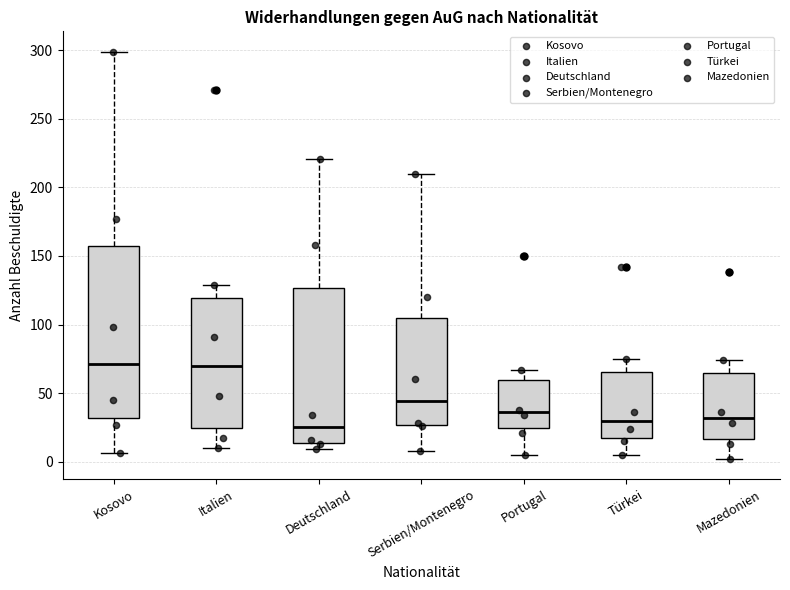

Which box is the tallest, from its lower edge to its upper edge?

Kosovo